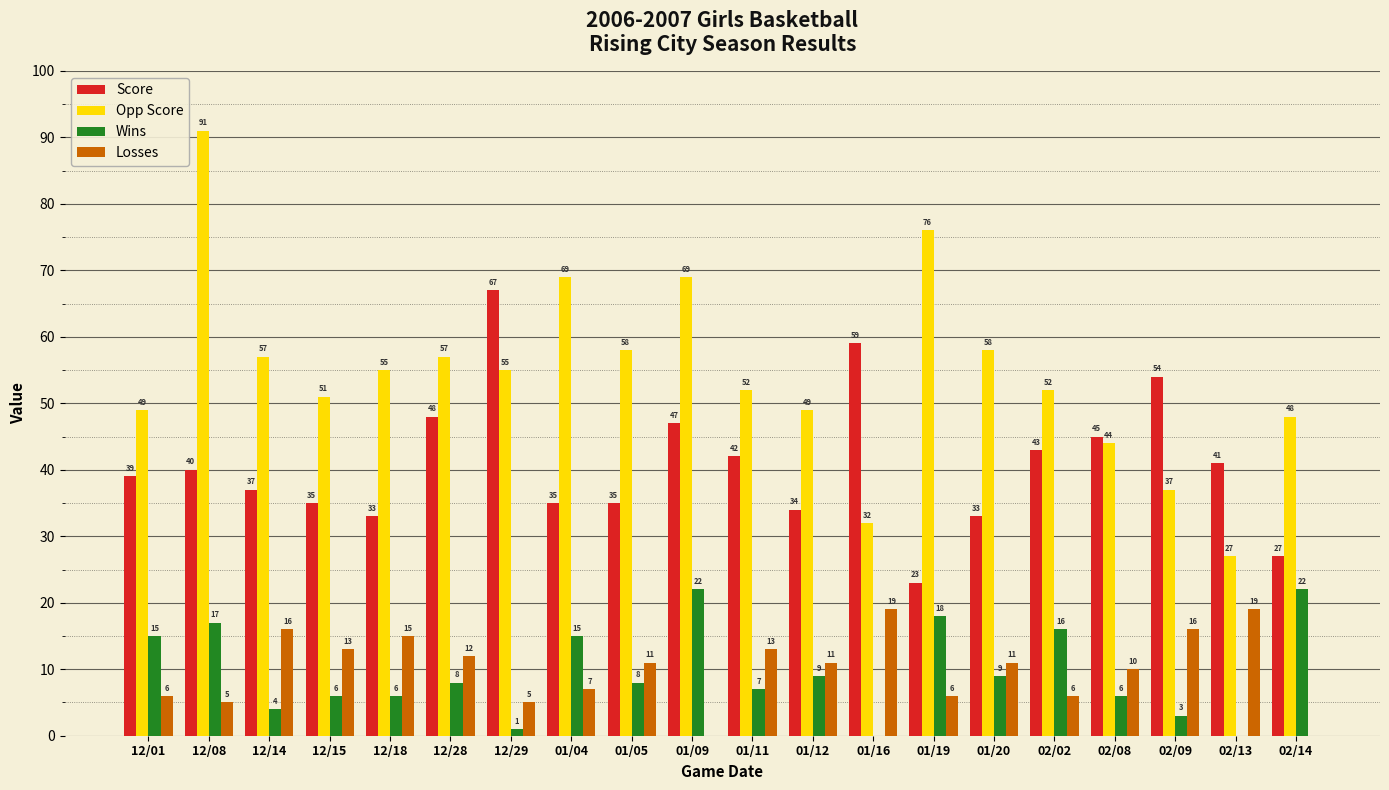

What is the average value of the Losses series?

10